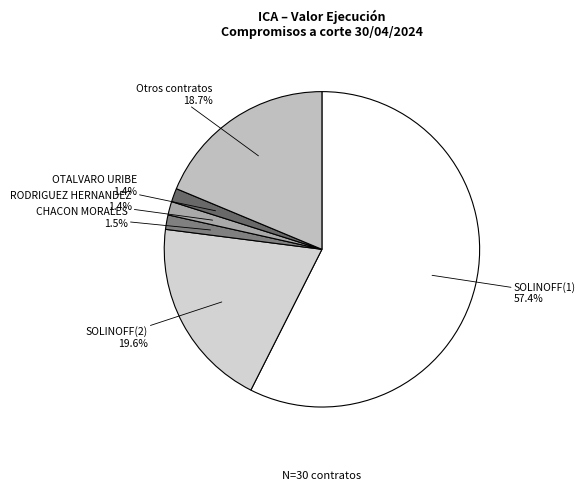

Which has a higher value, RODRIGUEZ HERNANDEZ 1.4% or SOLINOFF(2) 19.6%?

SOLINOFF(2) 19.6%